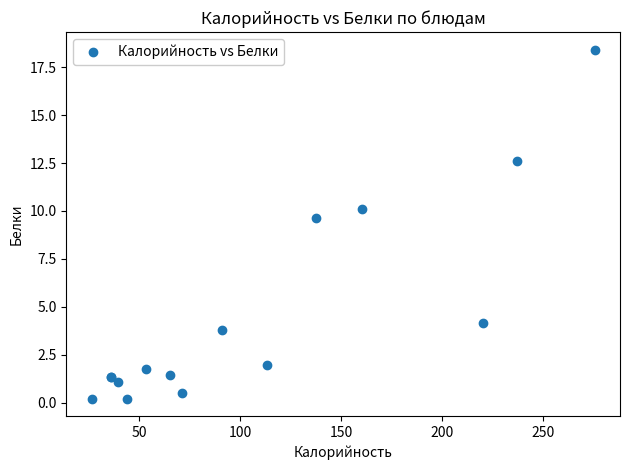

What Y value in the scatter plot is closest to 9?

9.6